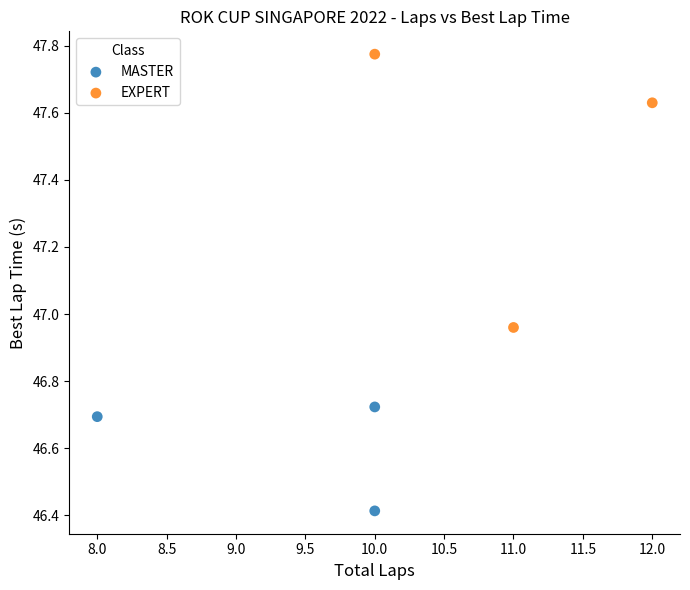

Which series contains the lowest Y value?

MASTER